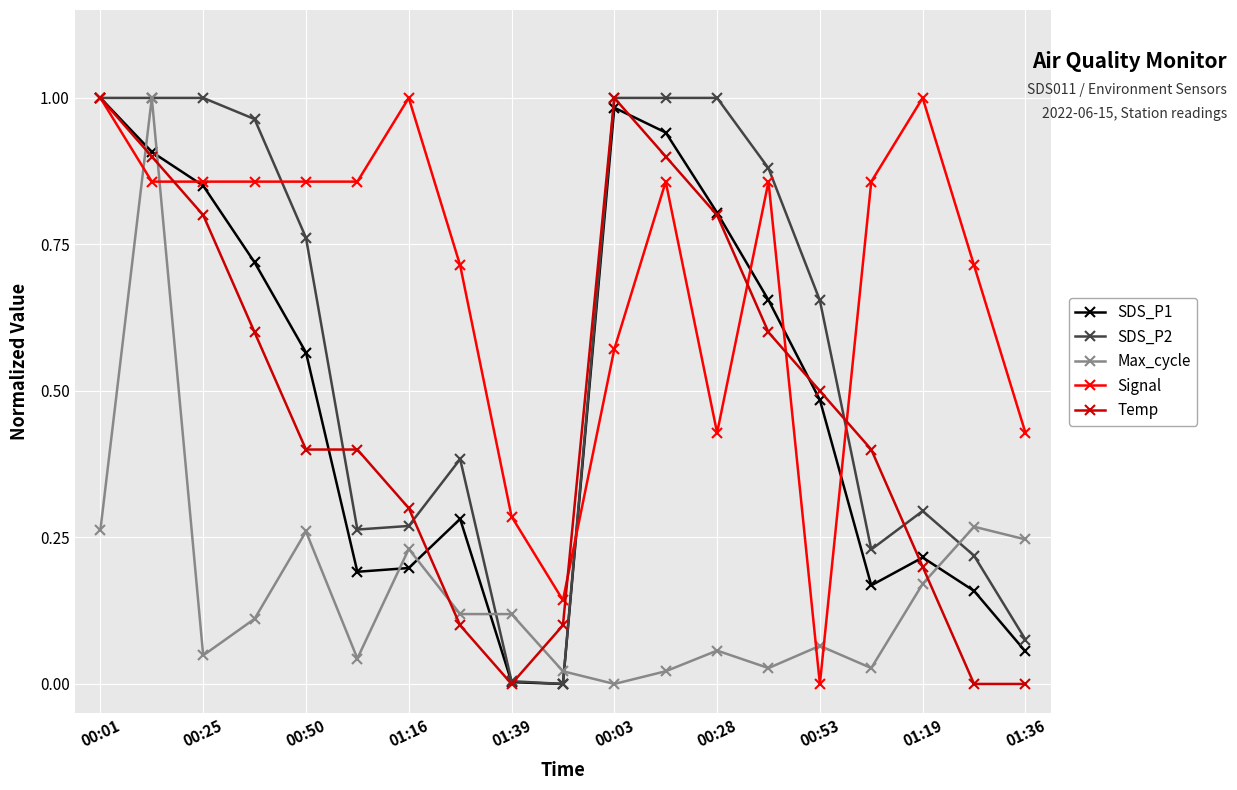

Which series has the largest total across all categories?

Signal